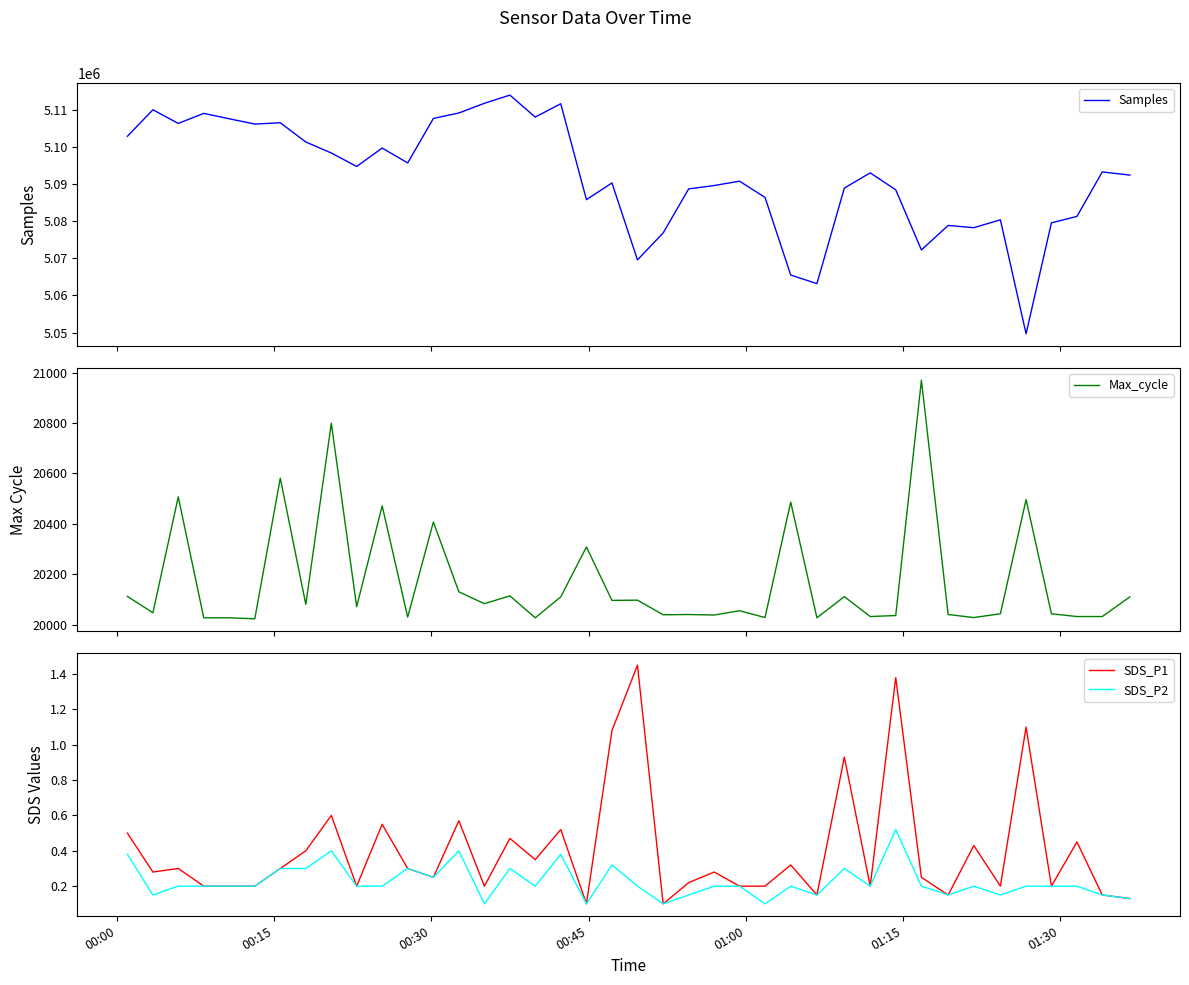

Count the SDS_P2 values in the range 0 to 1.

40